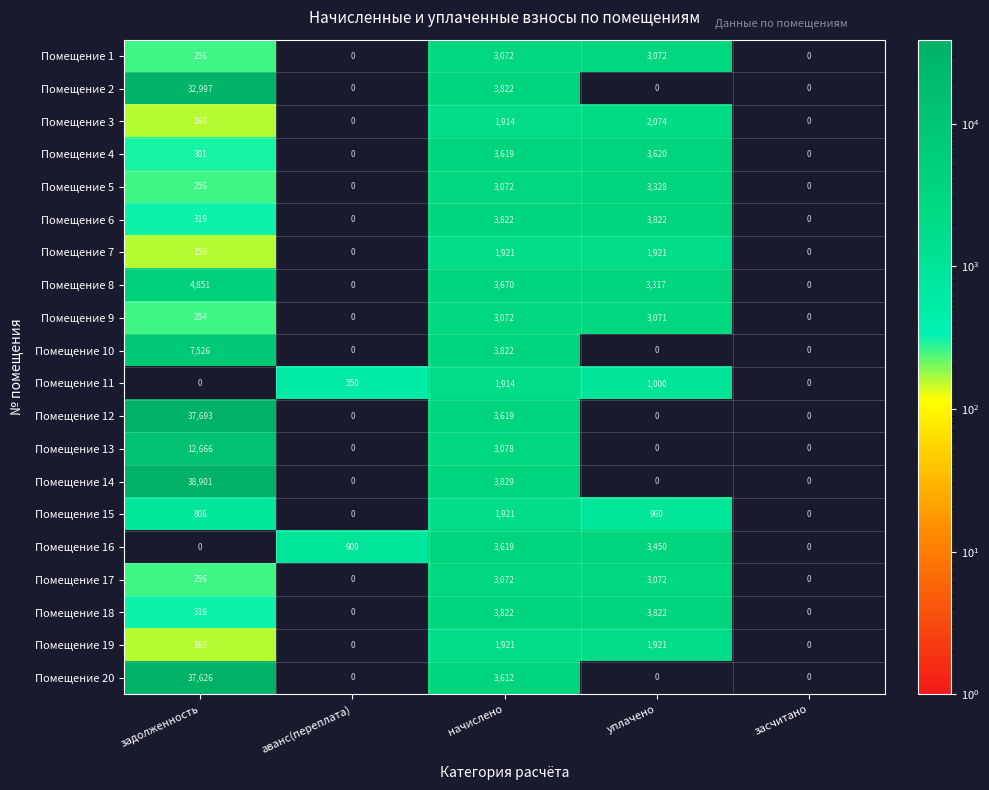

Count the Помещение 13 values in the range 0 to 3078.

4